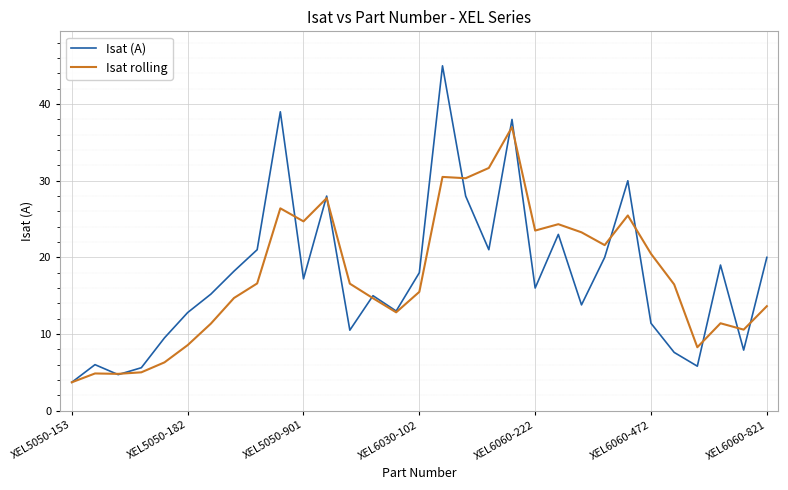

How many interior local peaks does the Isat (A) series have?

9